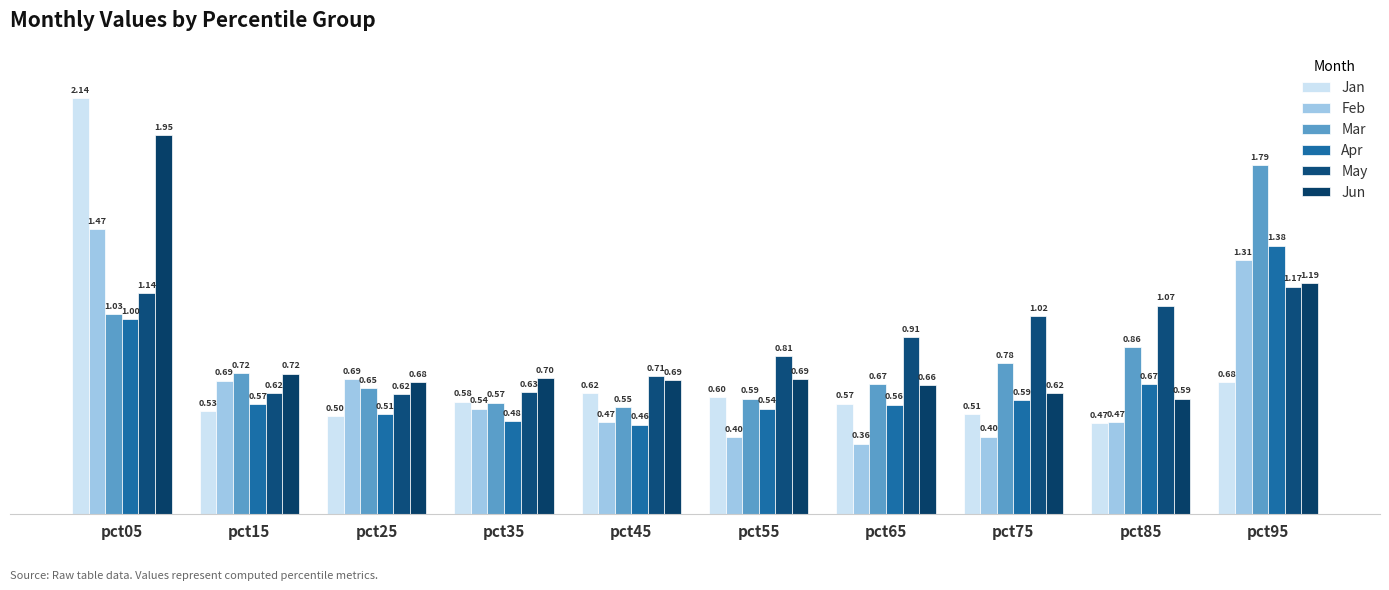

At which category is the sum across all series the highest?

pct05